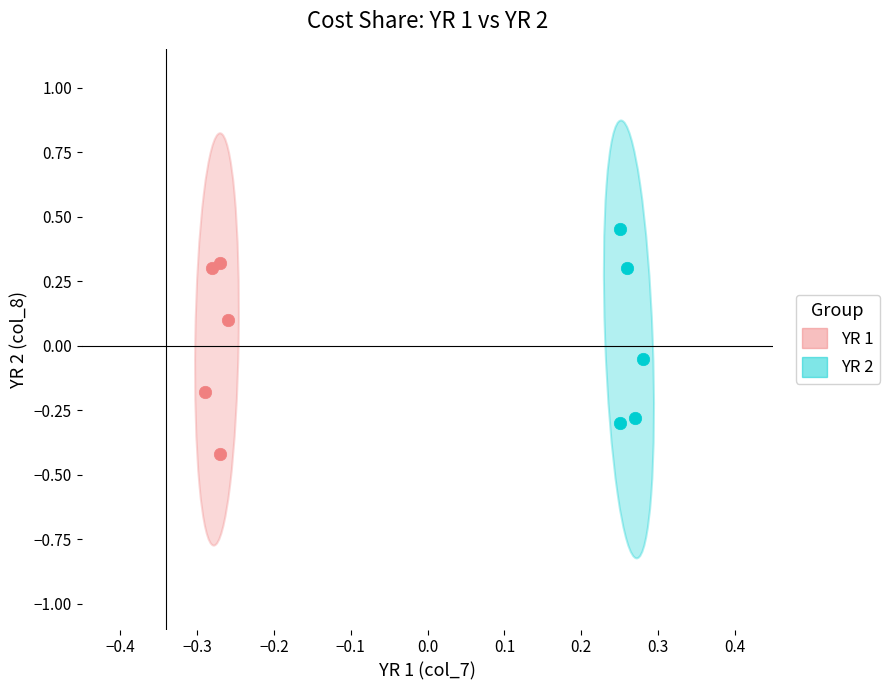

Which series reaches the minimum Y coordinate?

YR 1